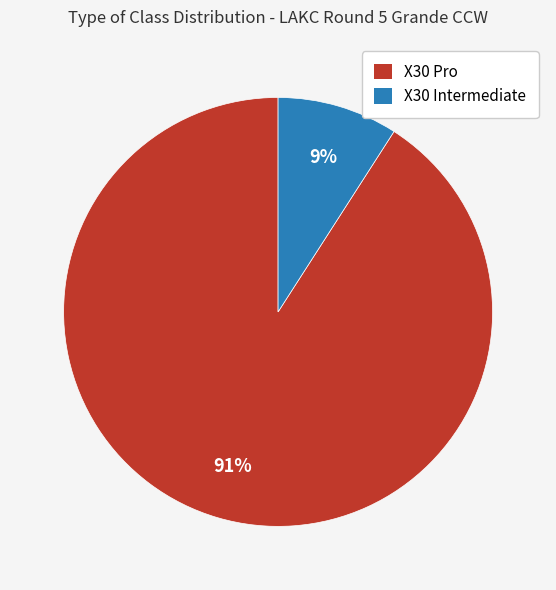

Count the number of slices in the pie.

2